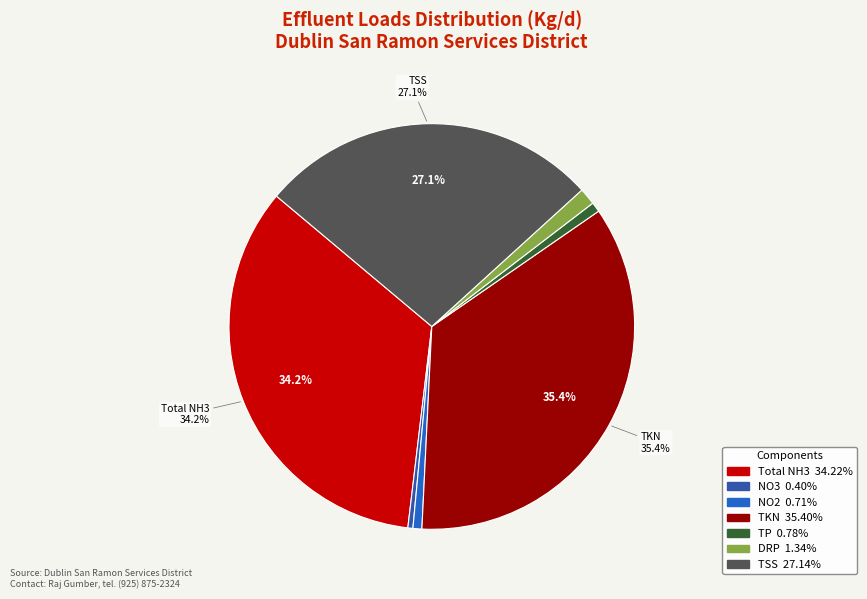

To the nearest percent, what percentage of the pie is DRP?

1%